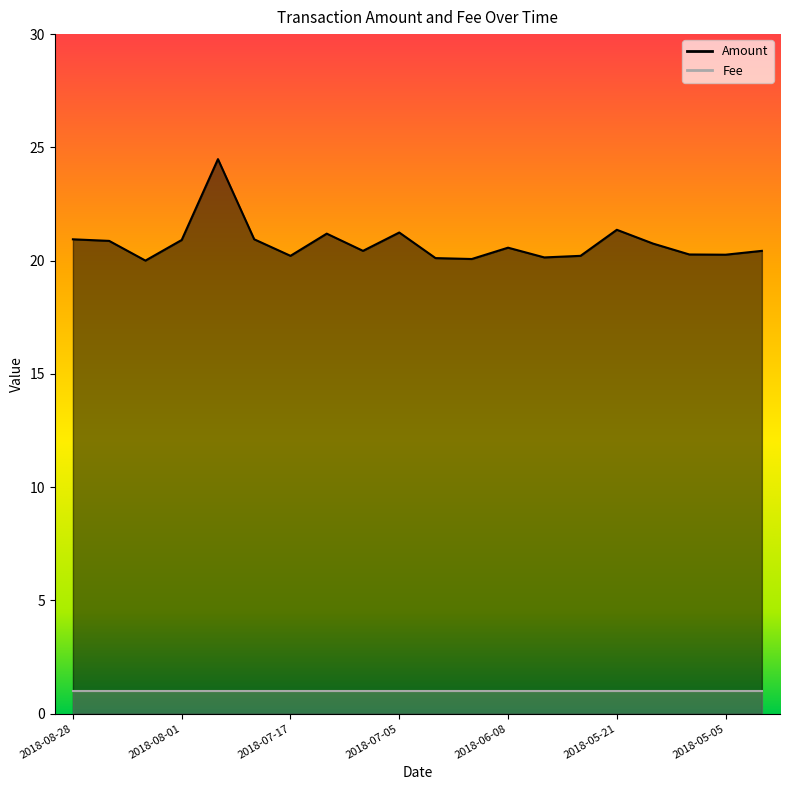

What is the average value?

20.8